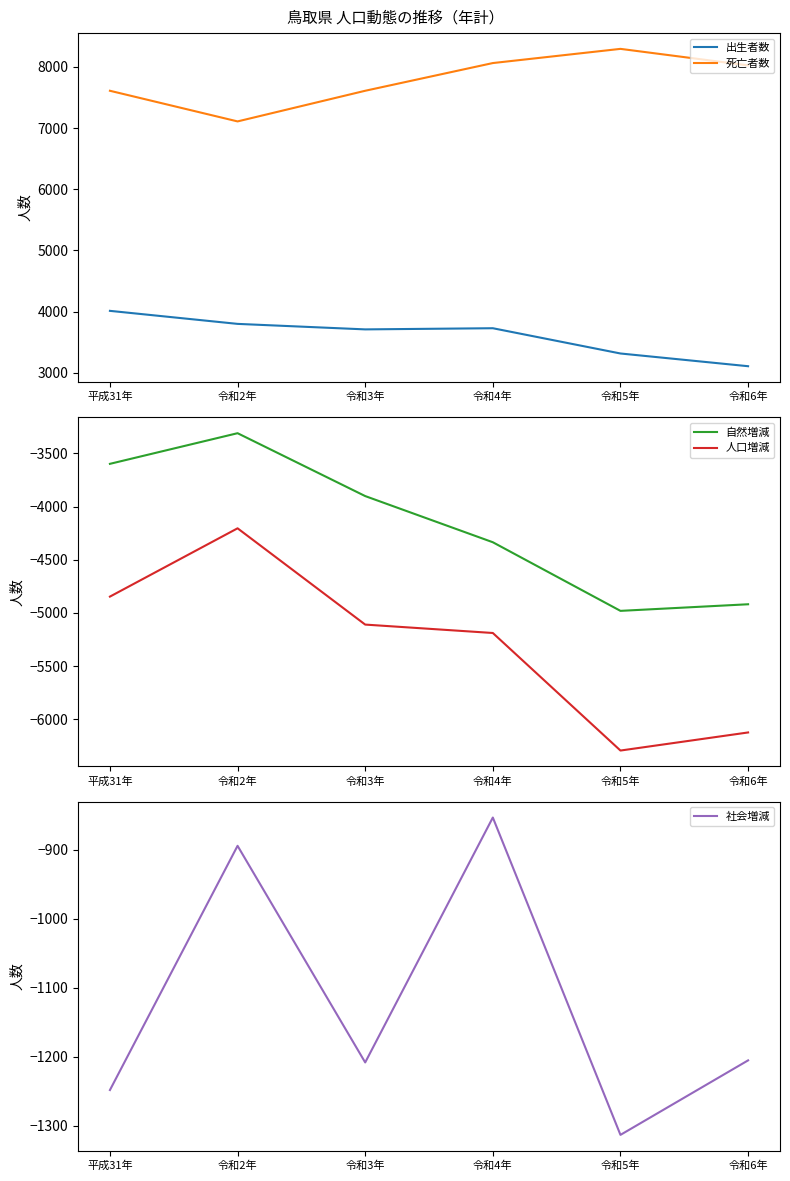

Where is 社会増減 nearest to the value -1083?

令和6年